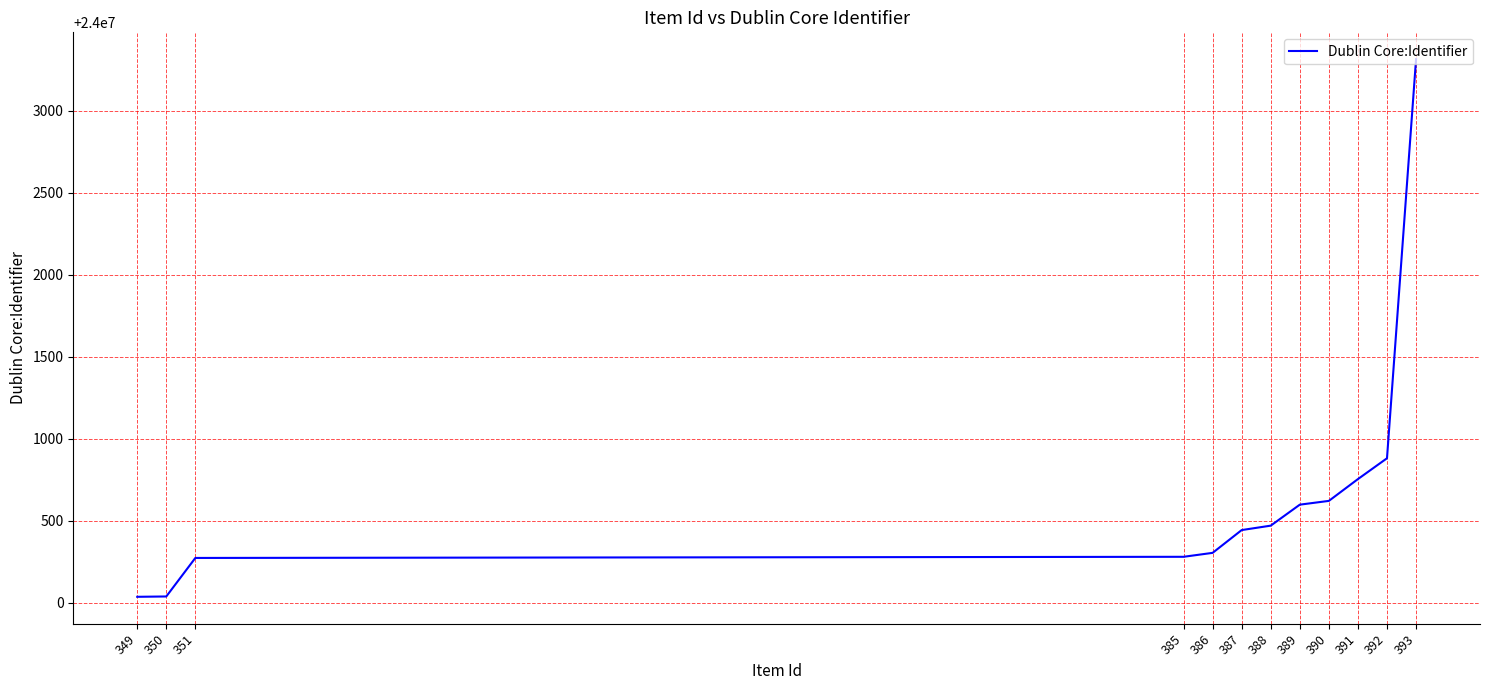

Which label corresponds to the largest value in the chart?

393